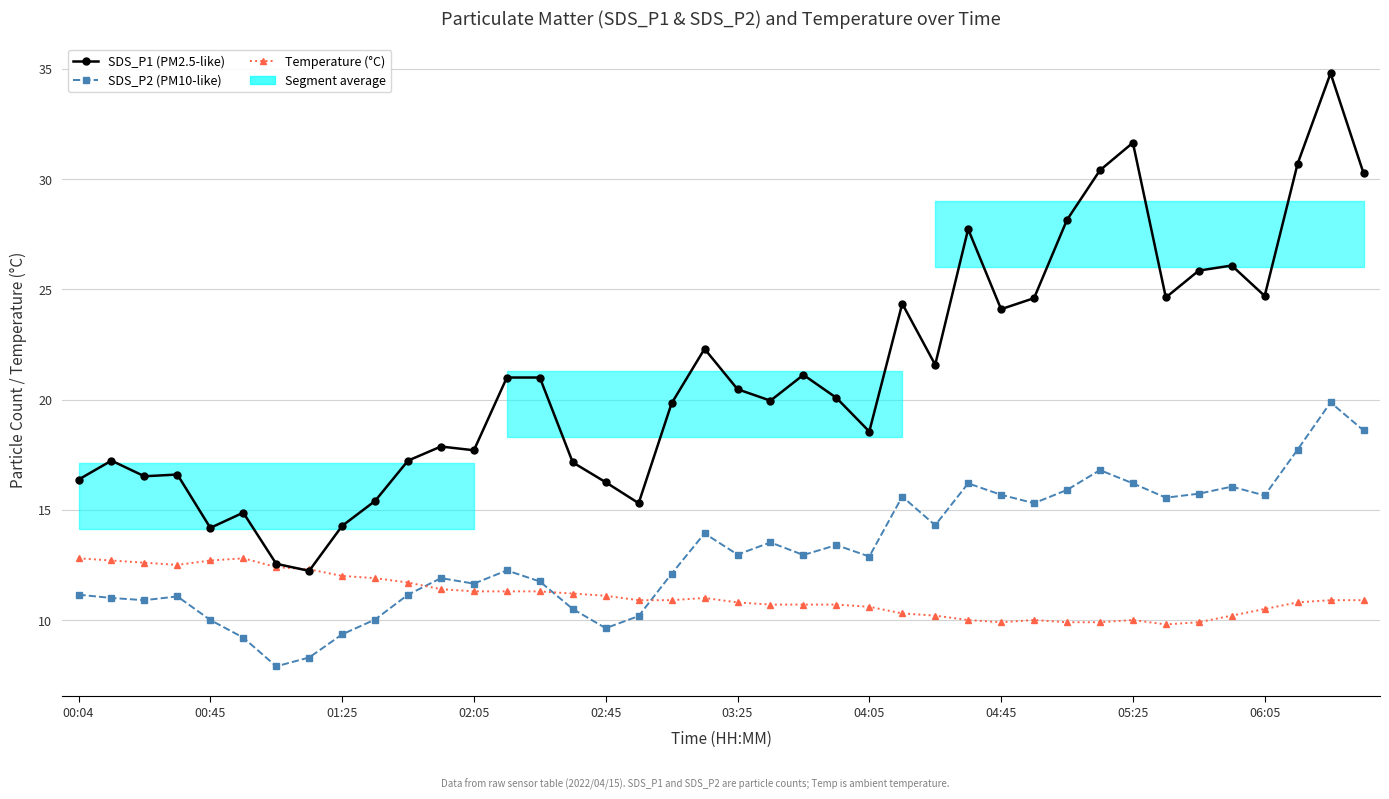

True or false: SDS_P2 (PM10-like) and Temperature (°C) cross at least once.

True